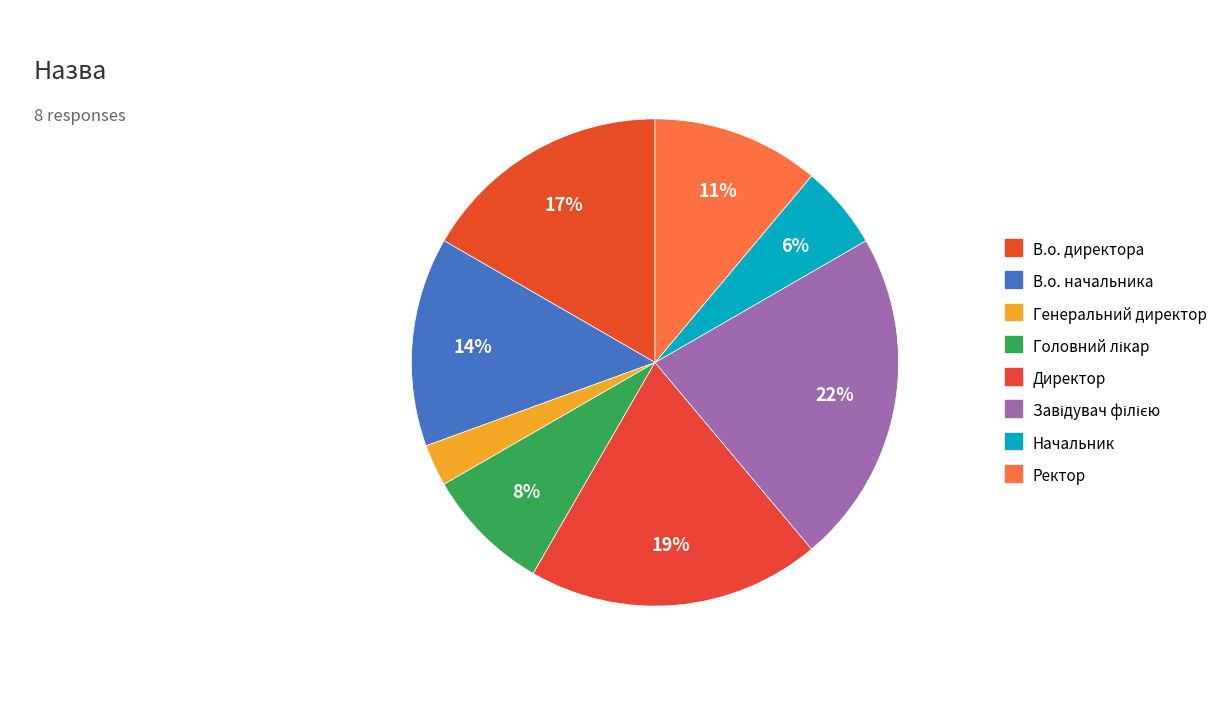

Does Генеральний директор account for over 50% of the chart?

No